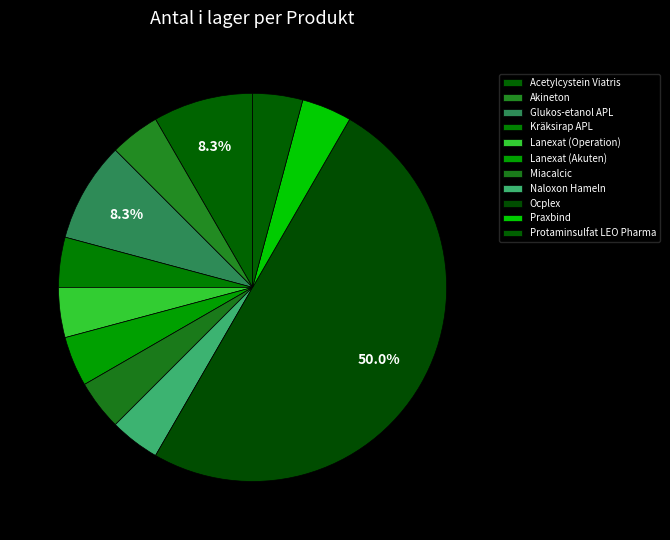

Is there a majority slice in this chart?

No